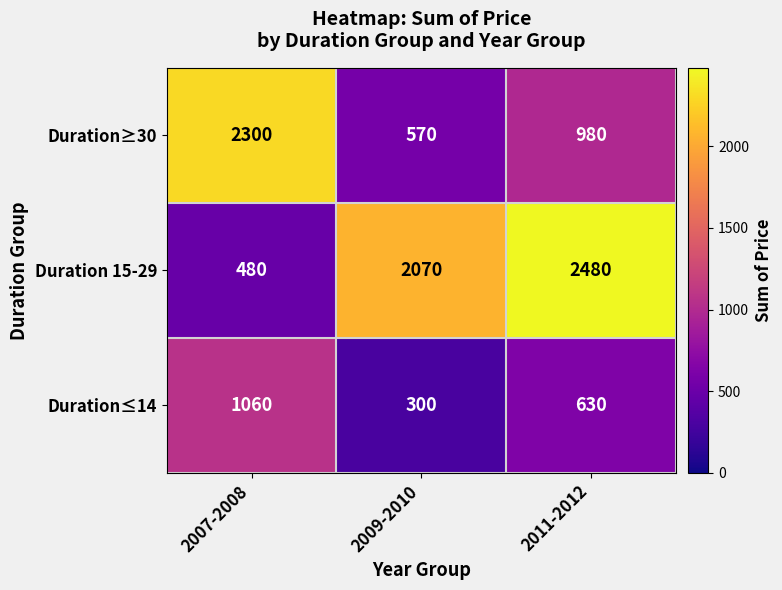

The Duration 15-29 series shows 3547 at 2011-2012. True or false?

False